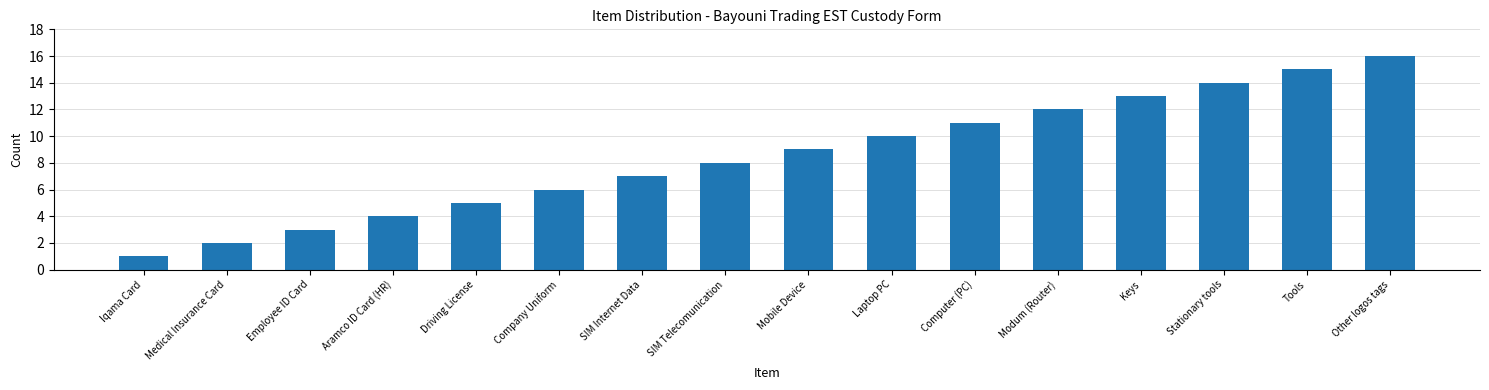

Between Driving License and Keys, which is larger?

Keys